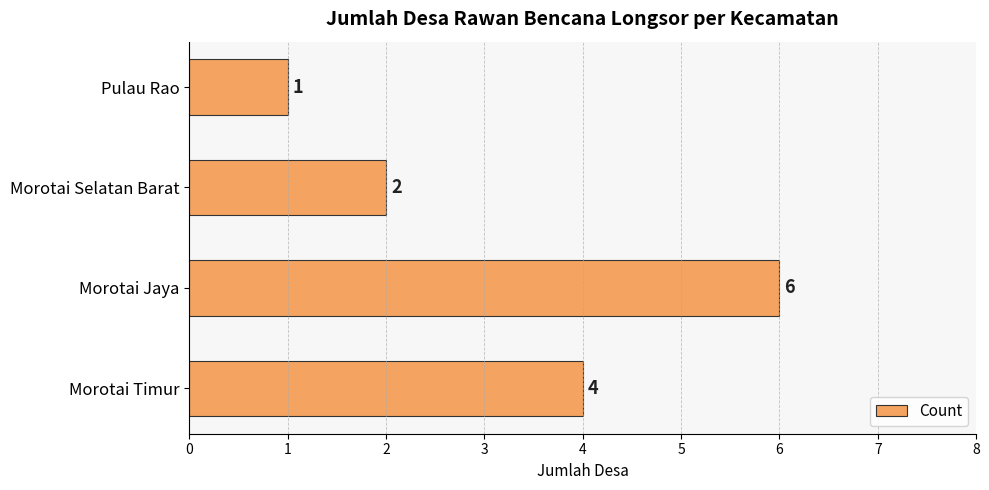

What is the change in value from Morotai Jaya to Pulau Rao?

-5